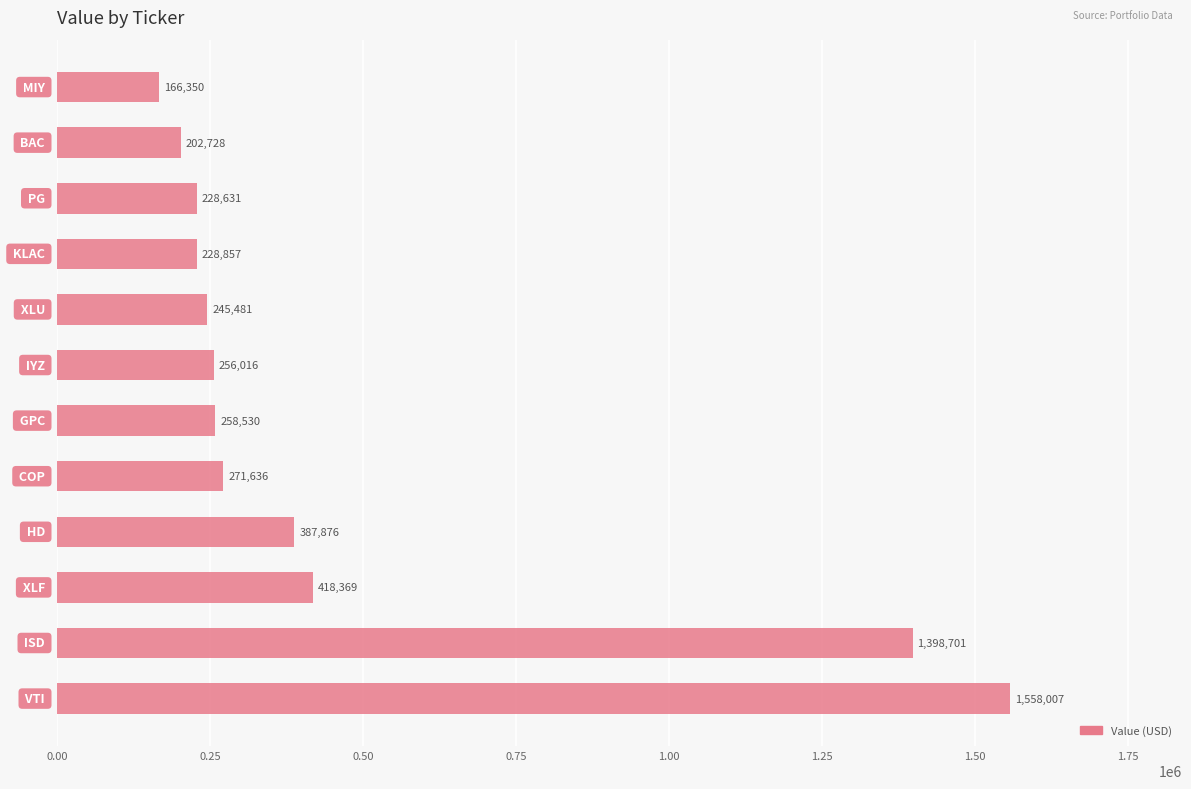

What is the sum of all values?

5621182